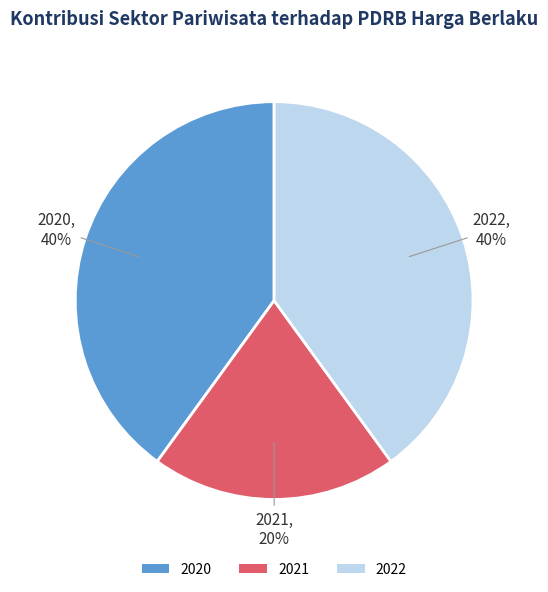

Do 2021 and 2022 together represent more than half of the pie?

Yes